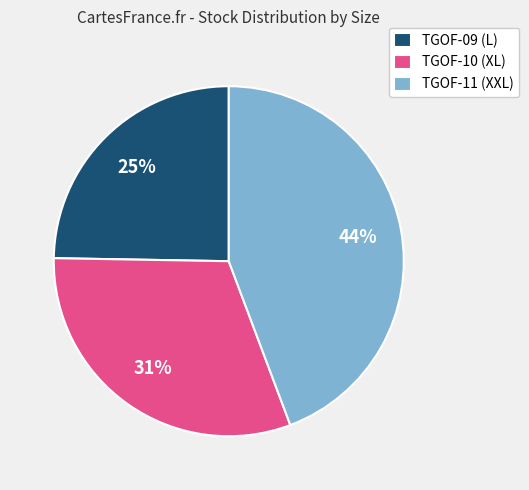

Is it true that TGOF-09 (L) is 12% of the pie?

False